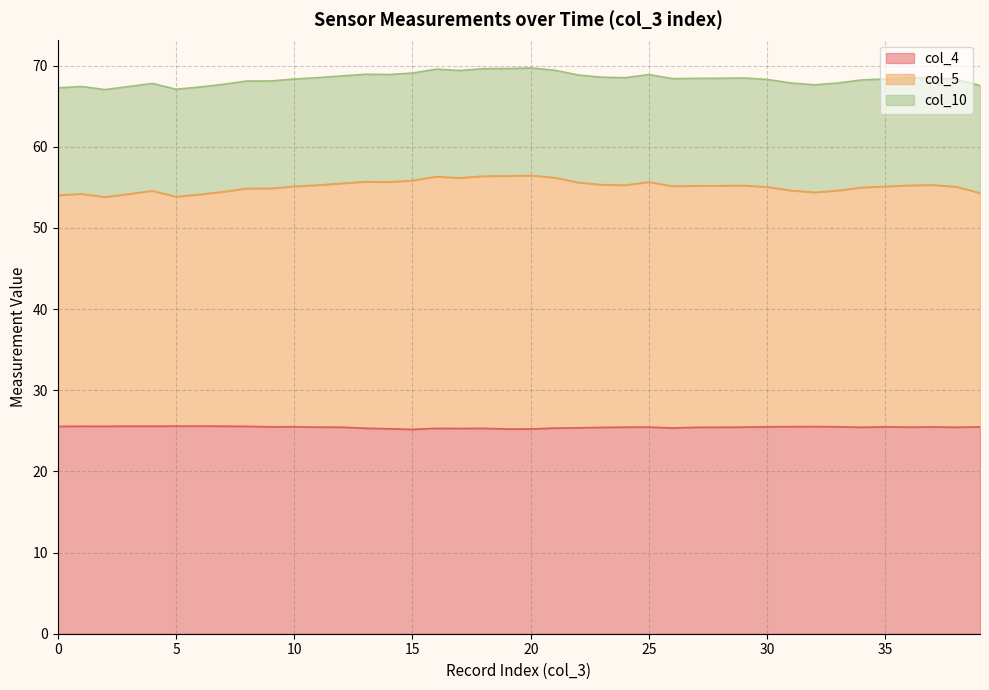

Where is the first local maximum for col_4?

1